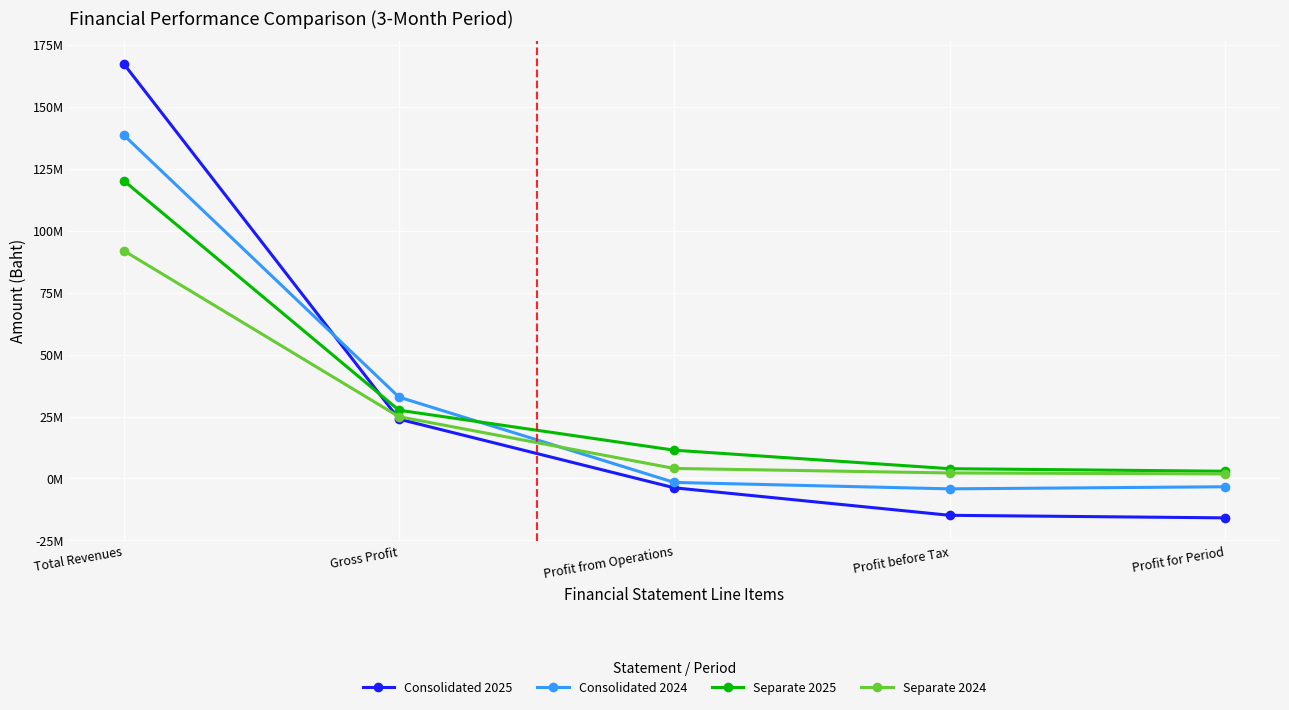

What is the label of the 3rd point from the right?

Profit from Operations